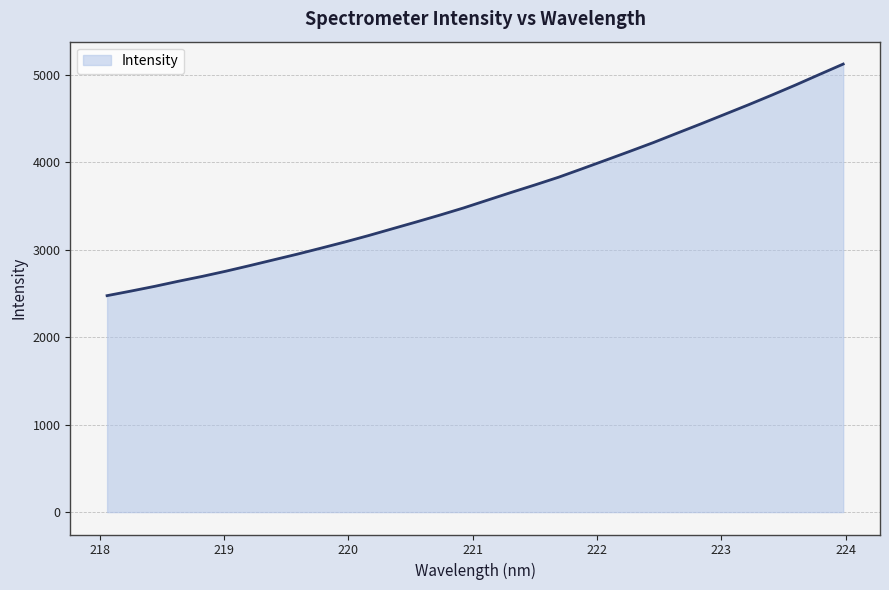

What is the maximum value shown in the chart?

5120.7